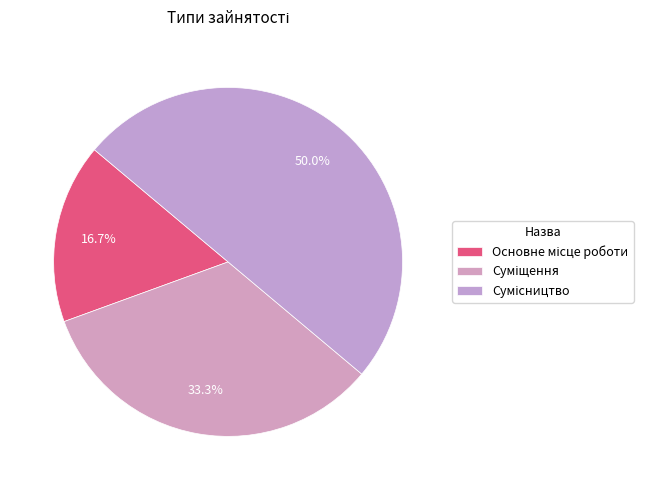

To the nearest percent, what is the difference between the largest and smallest slice percentages?

33%